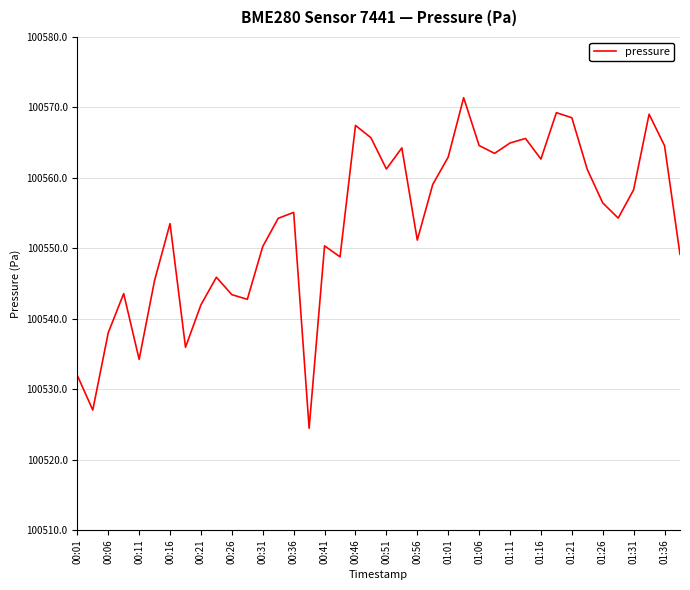

What is the maximum value shown in the chart?

100571.4